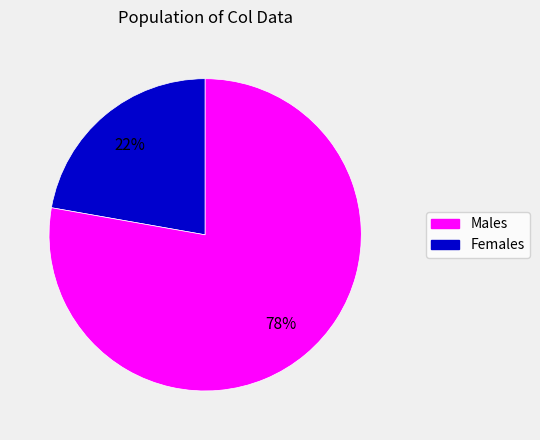

To the nearest percent, what is the difference between the largest and smallest slice percentages?

56%